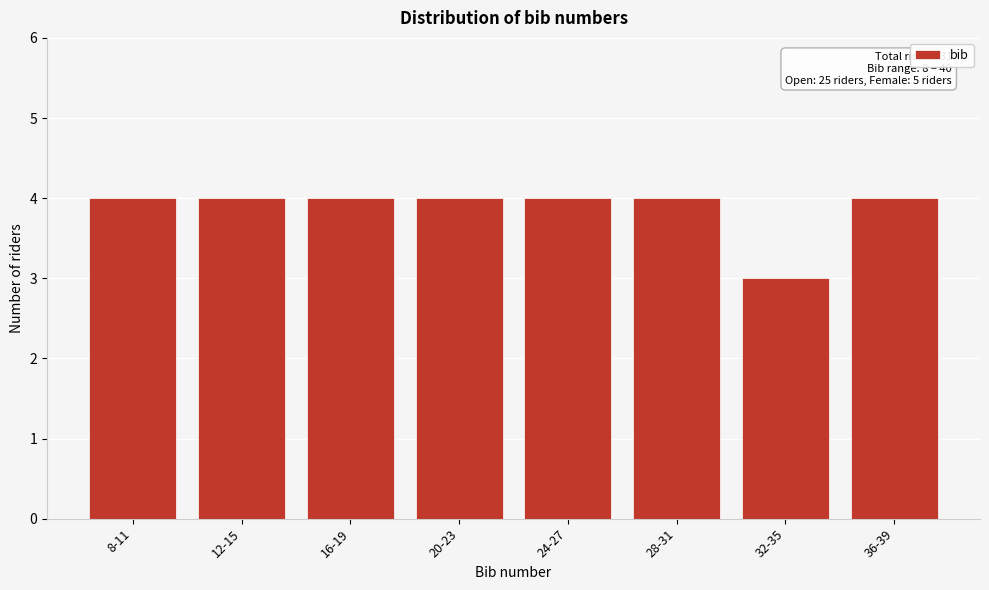

Reading left to right, transcribe all the data shown in this chart.

8-11=4	12-15=4	16-19=4	20-23=4	24-27=4	28-31=4	32-35=3	36-39=4